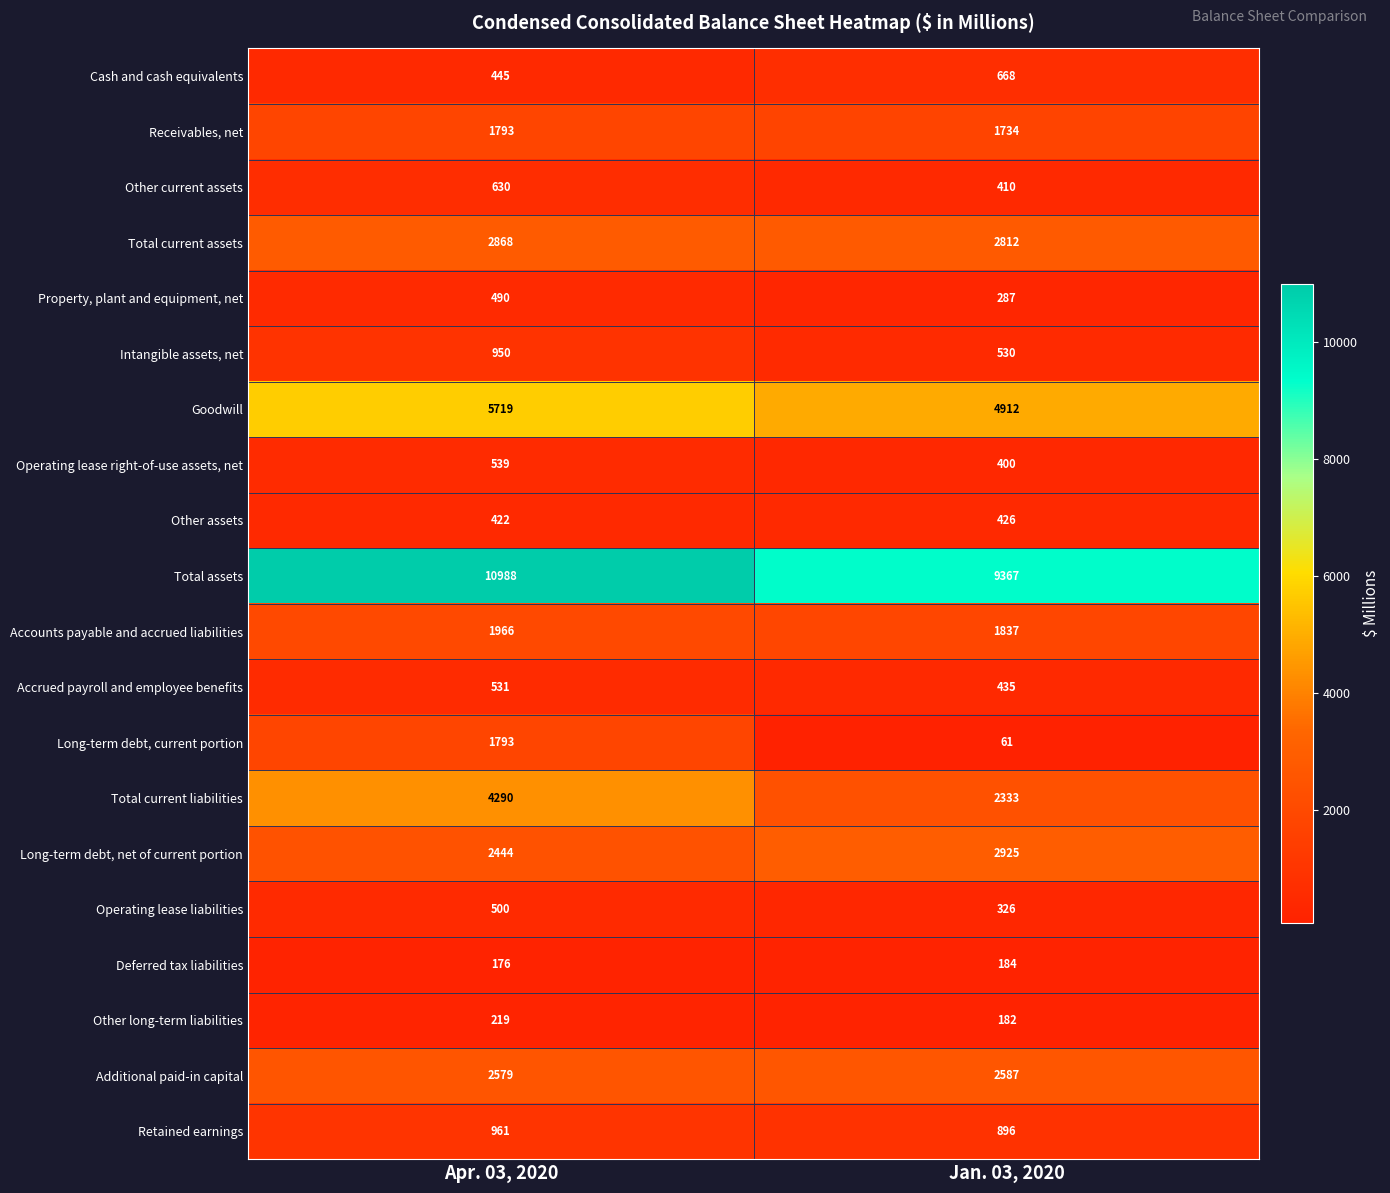

Where is Goodwill nearest to the value 5315?

Jan. 03, 2020